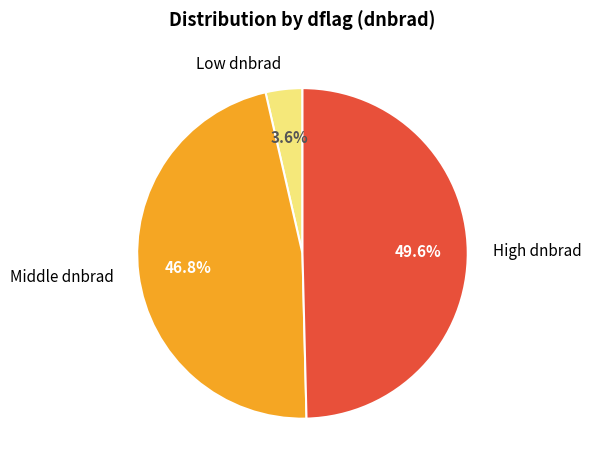

Which has a higher value, Middle dnbrad or High dnbrad?

High dnbrad